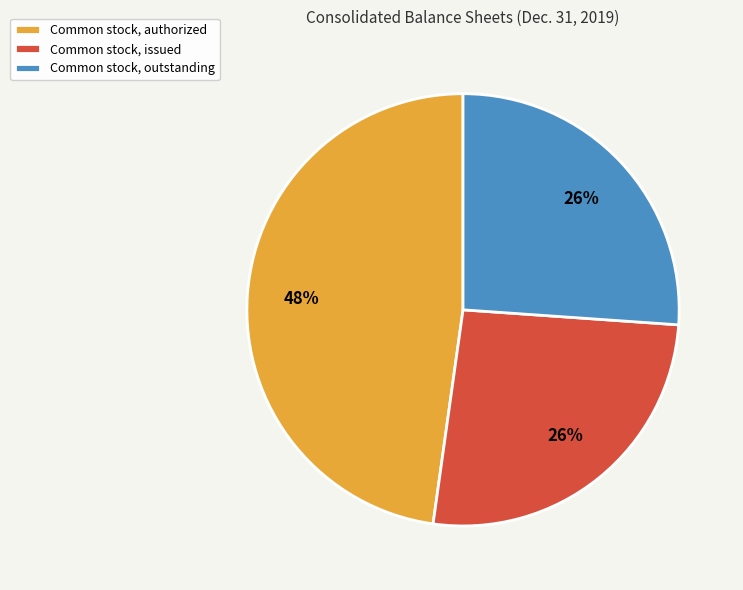

Does any single category account for the majority?

No